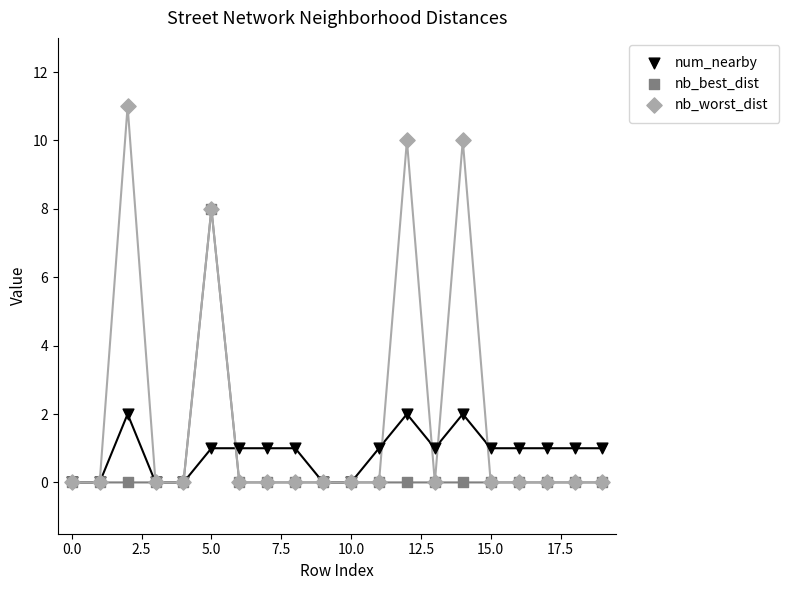

Which series reaches the minimum Y coordinate?

num_nearby